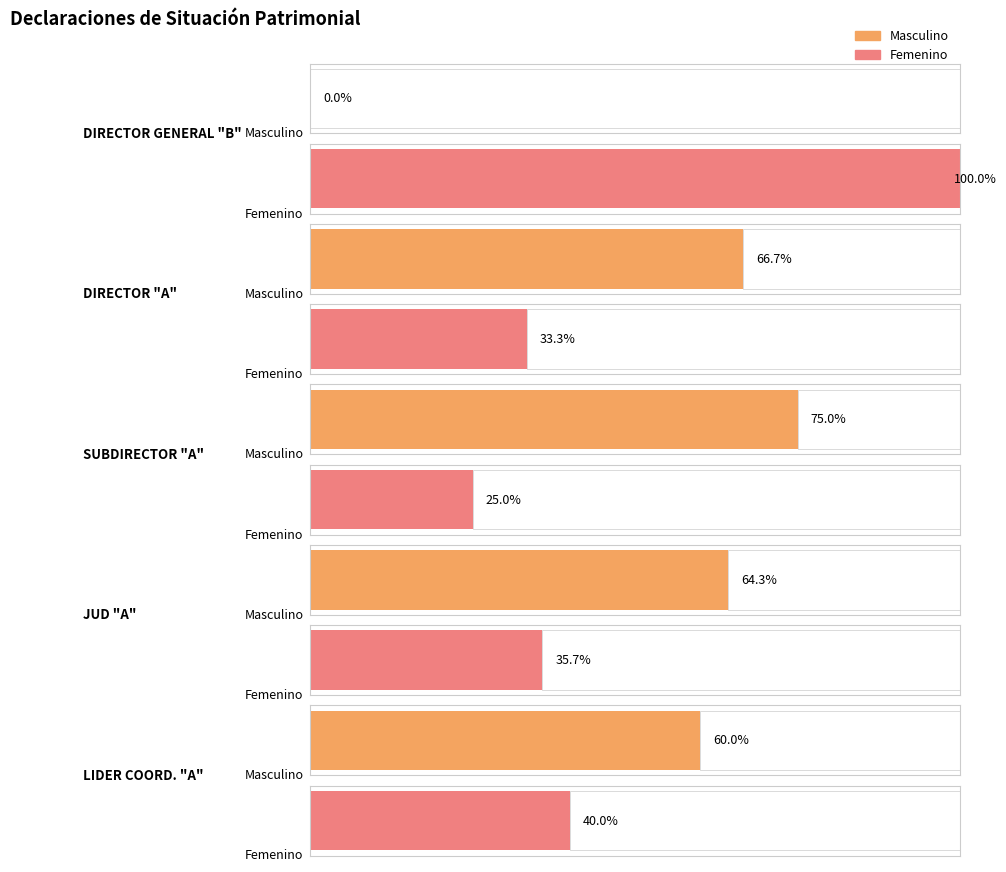

At which category is the sum across all series the highest?

DIRECTOR GENERAL "B"